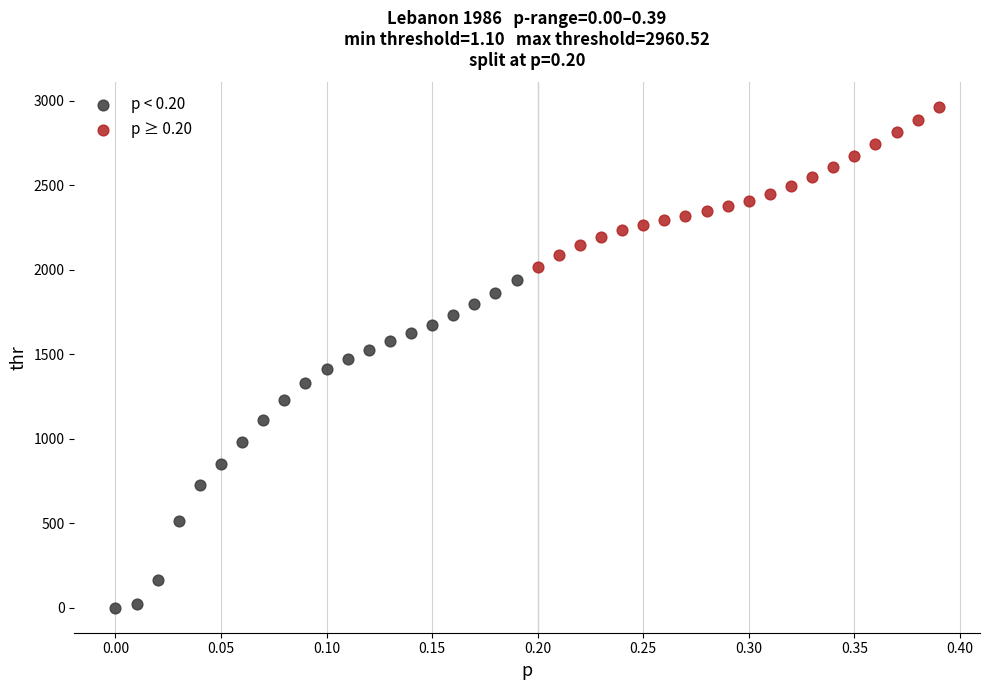

What are all the series names shown in the legend?

p < 0.20, p ≥ 0.20